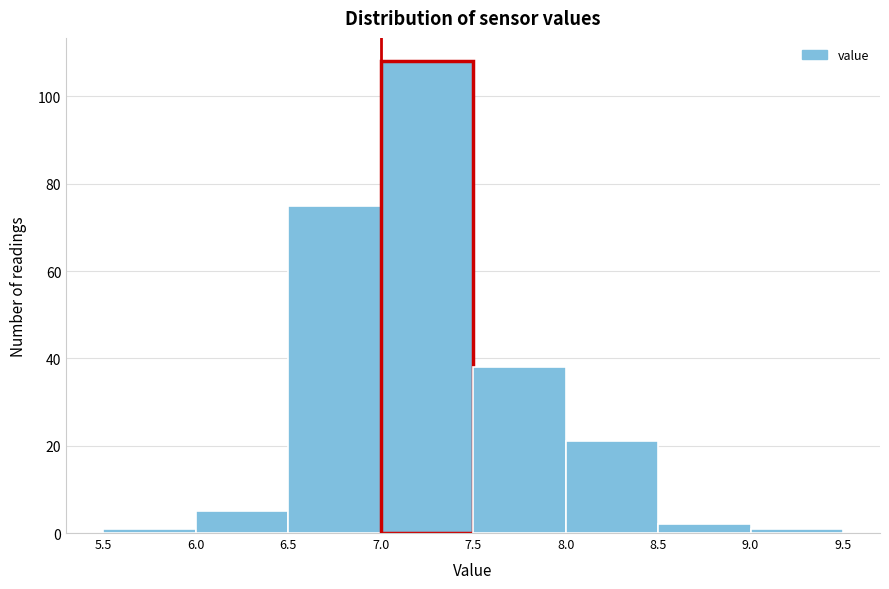

Reading left to right, transcribe this chart: for each bar, give the range it covers on the x-axis and its height. The values are not printed on the chart, so give them approximately, as read against the axis.

5.5 to 6.0: under 2
6.0 to 6.5: 6
6.5 to 7.0: 76
7.0 to 7.5: 108
7.5 to 8.0: 38
8.0 to 8.5: 22
8.5 to 9.0: 2
9.0 to 9.5: under 2